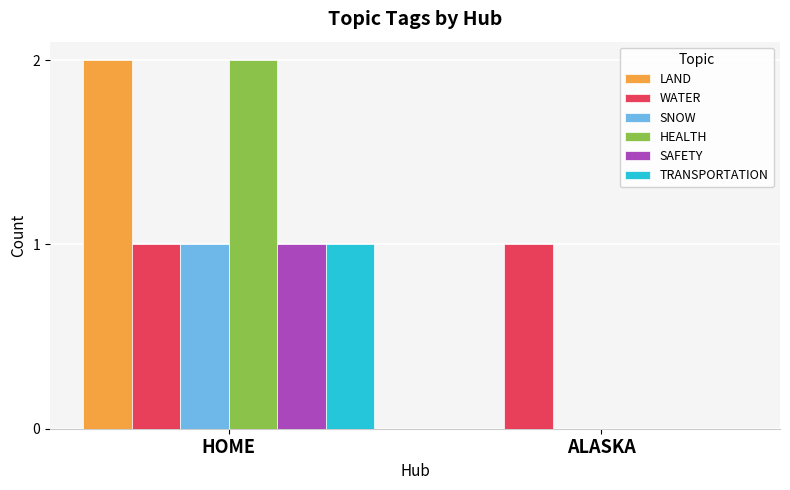

Reading right to left, extract all data points from this chart.

LAND: 0	2
WATER: 1	1
SNOW: 0	1
HEALTH: 0	2
SAFETY: 0	1
TRANSPORTATION: 0	1